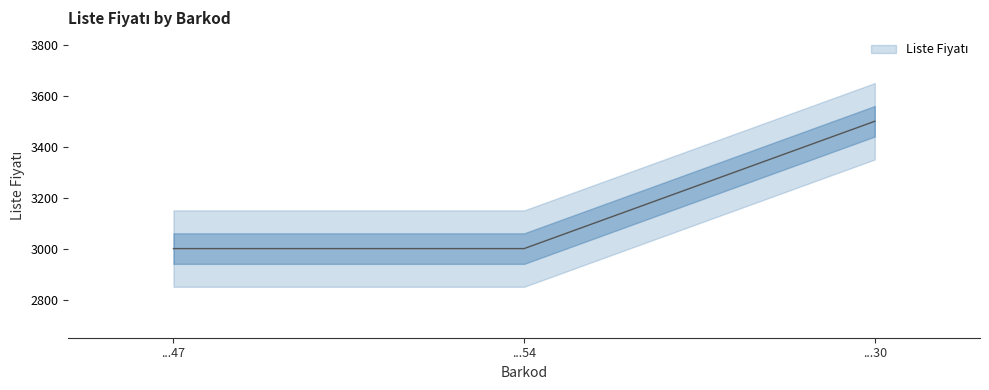

Rank the categories by value from highest to lowest.

...30, ...47, ...54